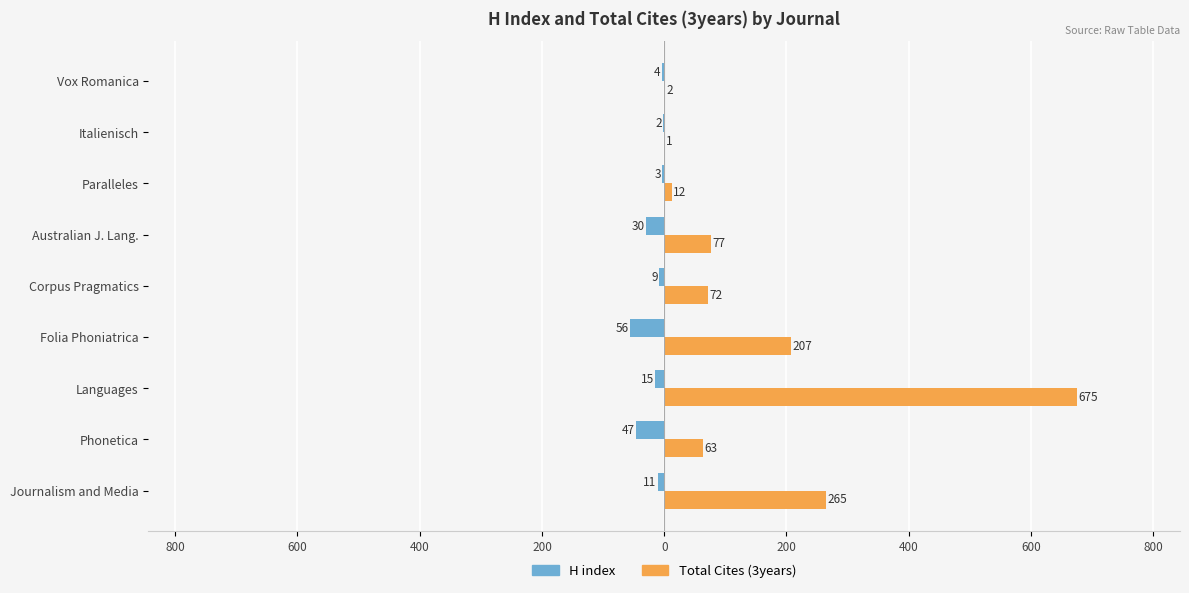

At how many categories does at least one series exceed 261?

2